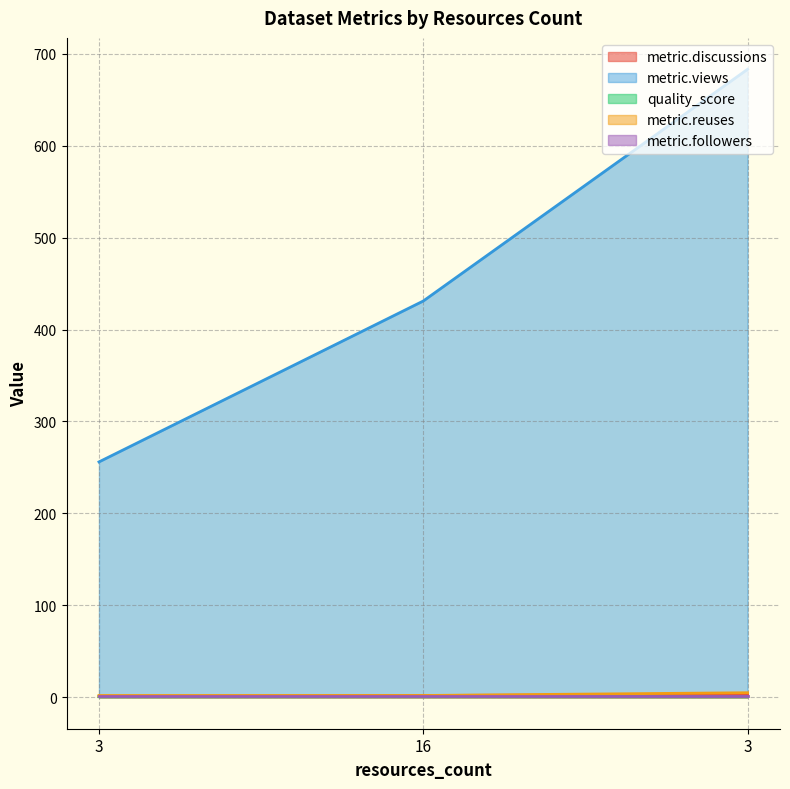

Between 3 and 16, which series saw the biggest shift?

metric.views